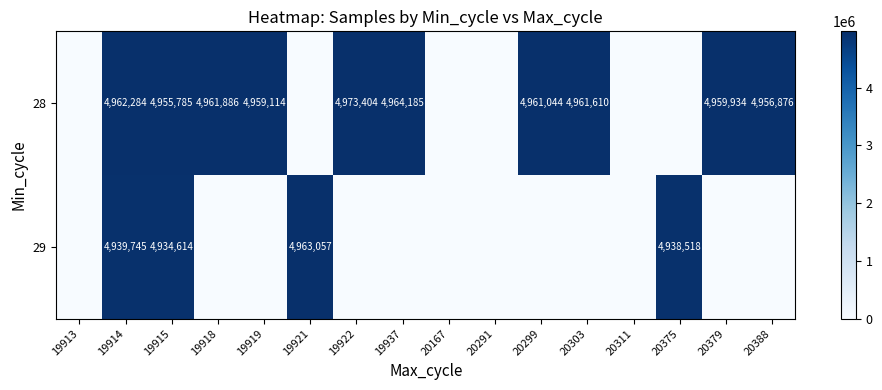

Is it true that 28 equals 8125975 at 19918?

False